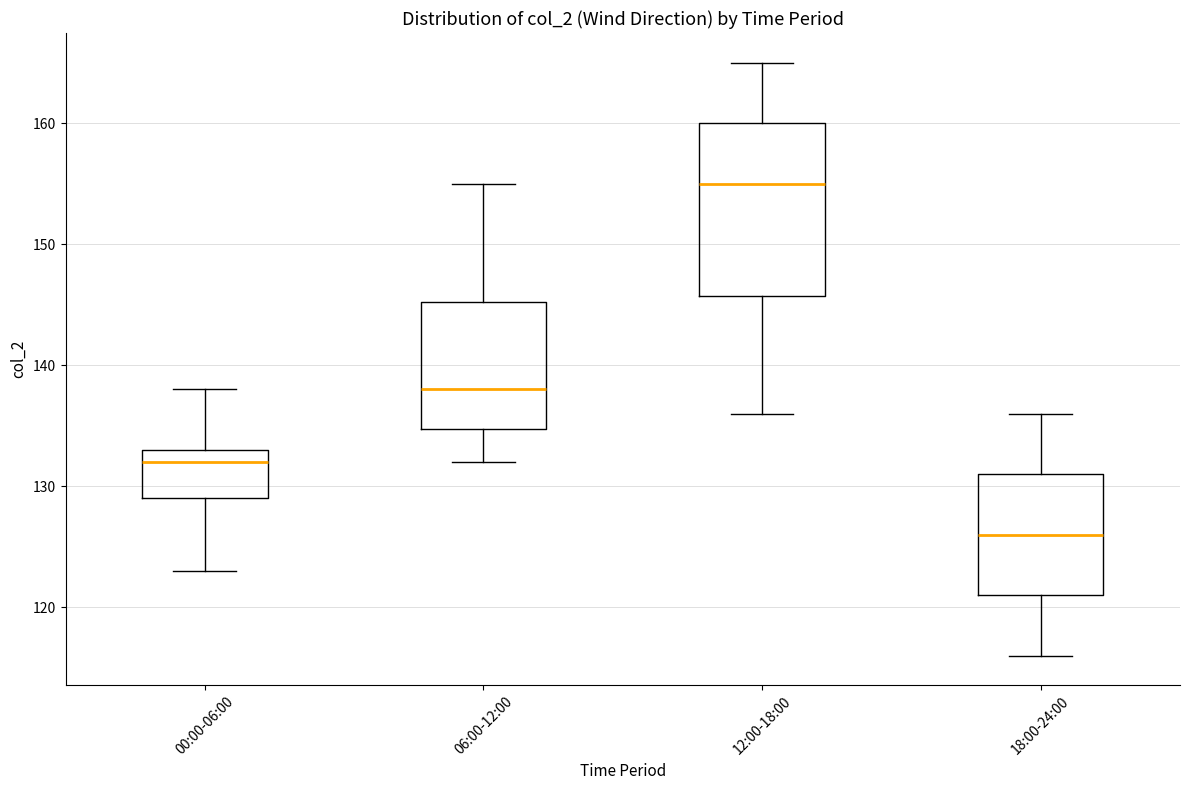

Reading left to right, transcribe this box plot: for each box, give where its median line is, the range the box spans, and where its two whiskers end, as read against the y-axis. The values are not printed on the chart, so give them approximately, as read against the axis.

00:00-06:00: median 132, box 129 to 133, whiskers 123 to 138
06:00-12:00: median 138, box 135 to 145, whiskers 132 to 155
12:00-18:00: median 155, box 146 to 160, whiskers 136 to 165
18:00-24:00: median 126, box 121 to 131, whiskers 116 to 136